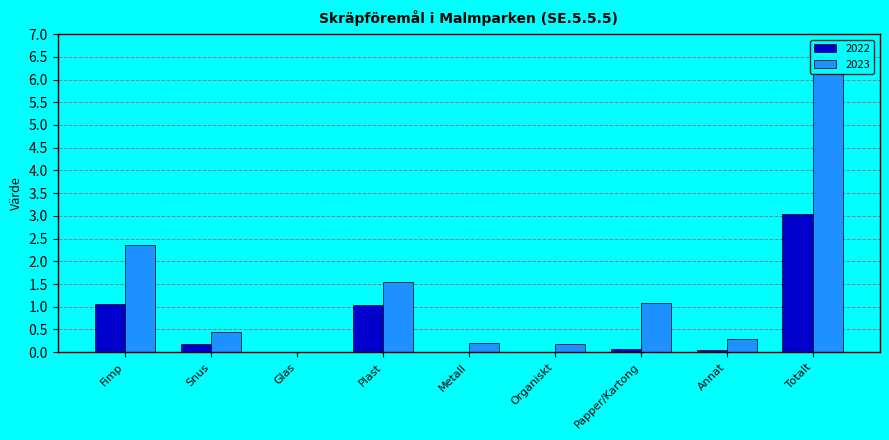

Count the number of categories in the chart.

9